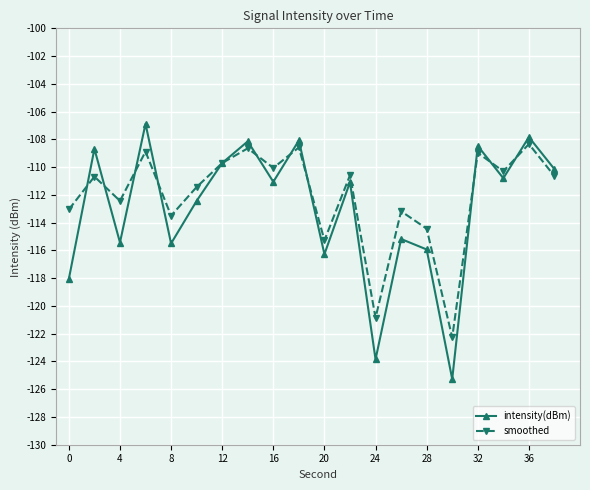

What is the difference between the maximum and minimum values in the smoothed series?

13.9